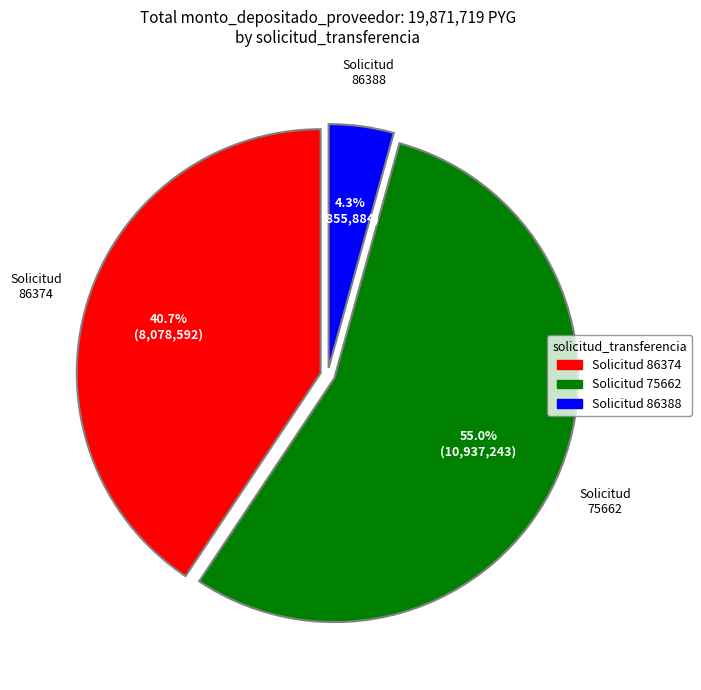

Which category has the biggest portion of the pie?

Solicitud 75662